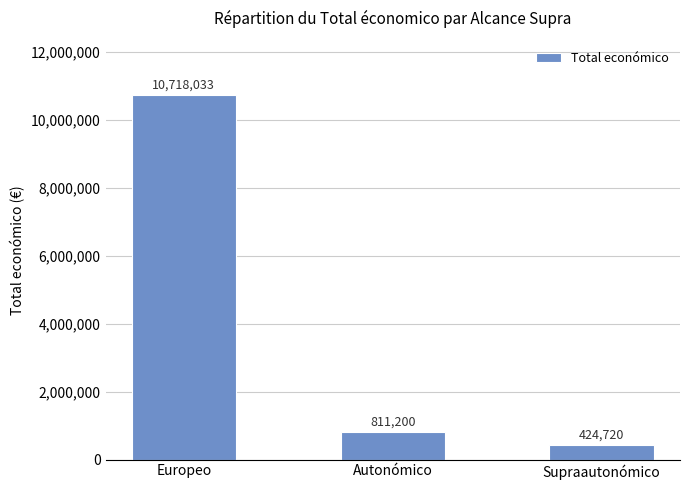

List the labels in order of value, smallest first.

Supraautonómico, Autonómico, Europeo